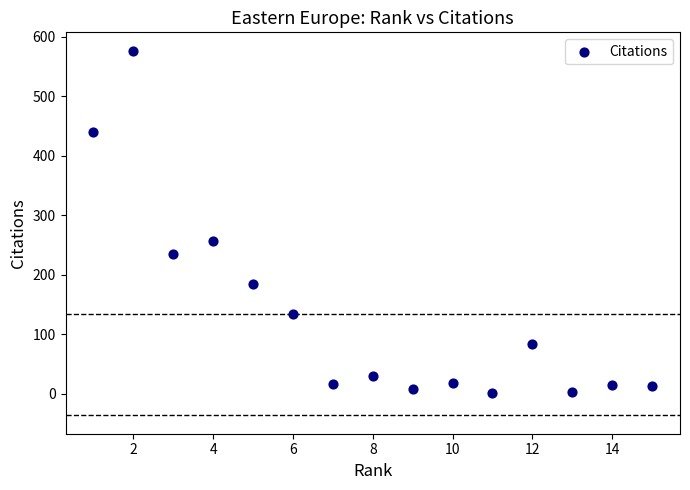

What Y value in the scatter plot is closest to 289?

257